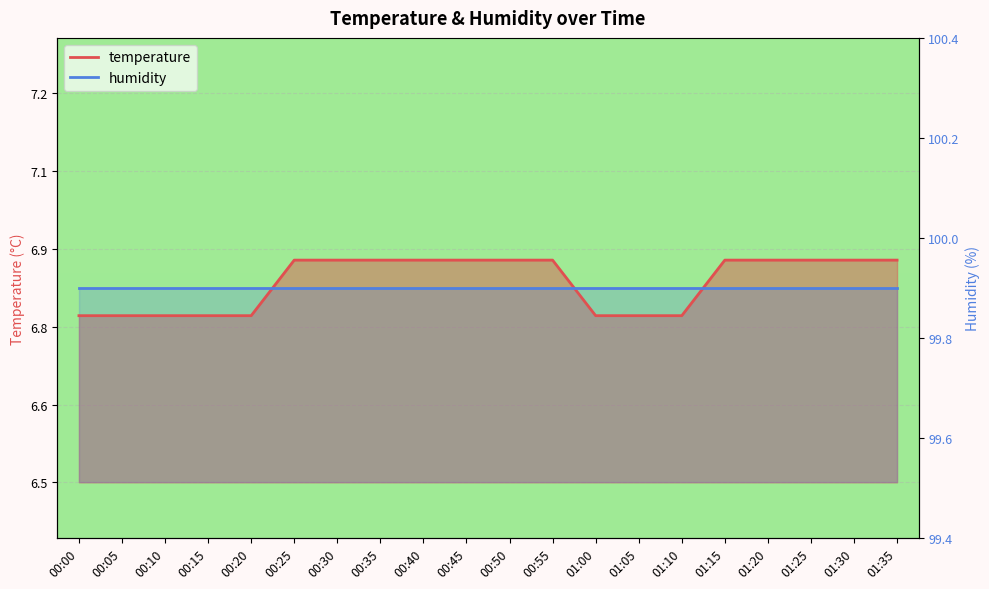

Which label corresponds to the largest value in the chart?

00:25